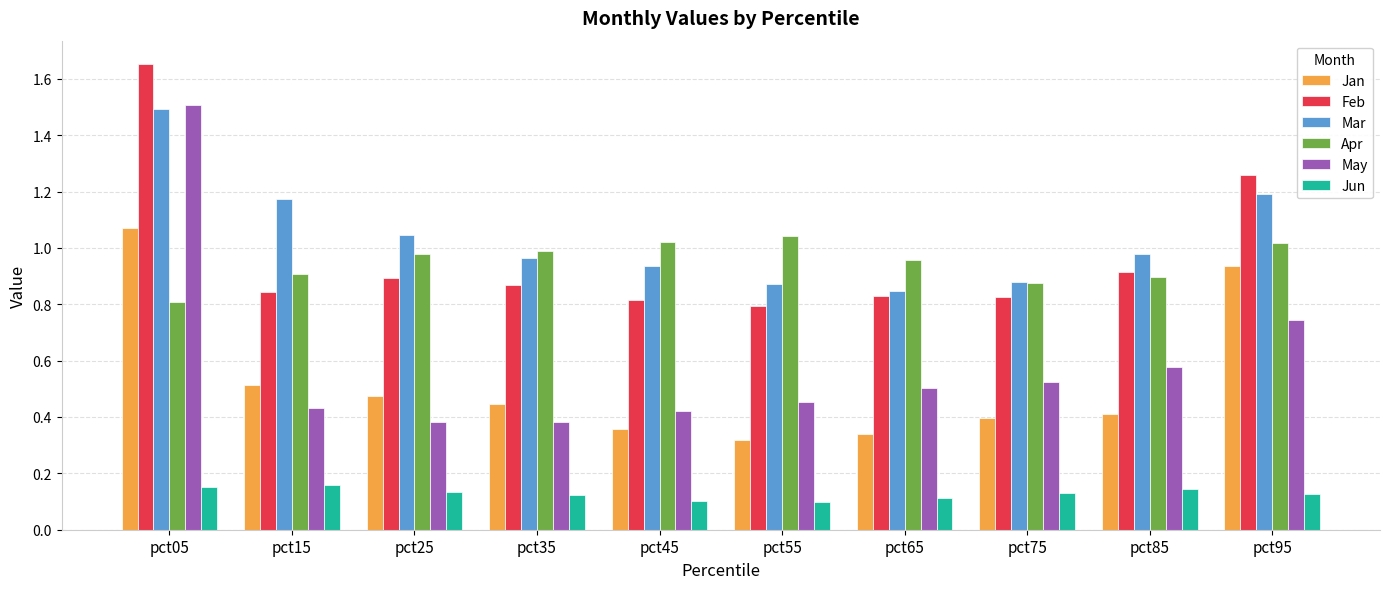

Is the value of Jan at pct55 greater than the value of Jun at pct25?

Yes